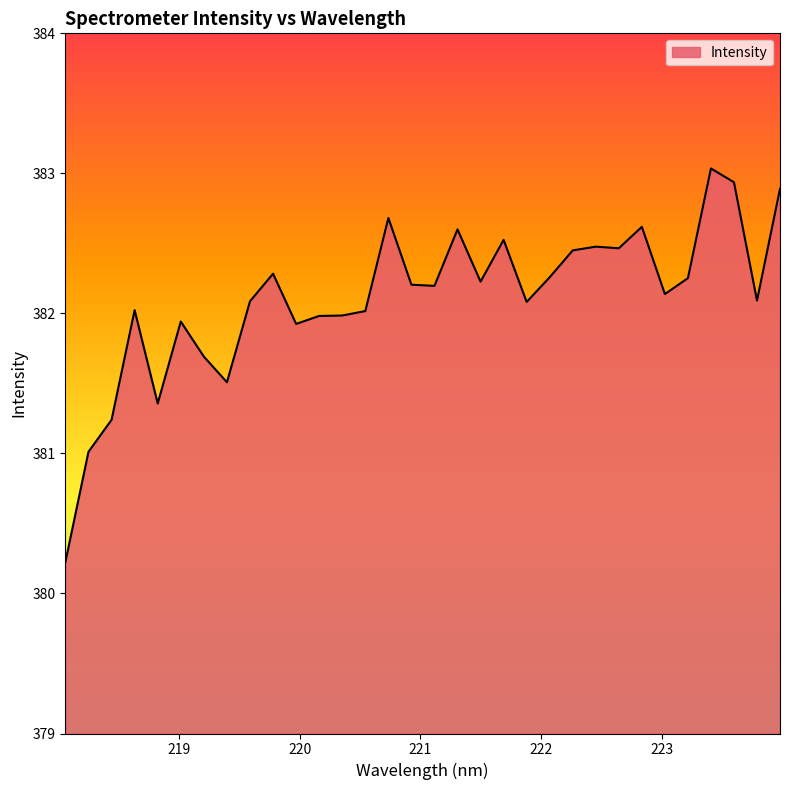

What is the difference between the maximum and minimum values?

2.8